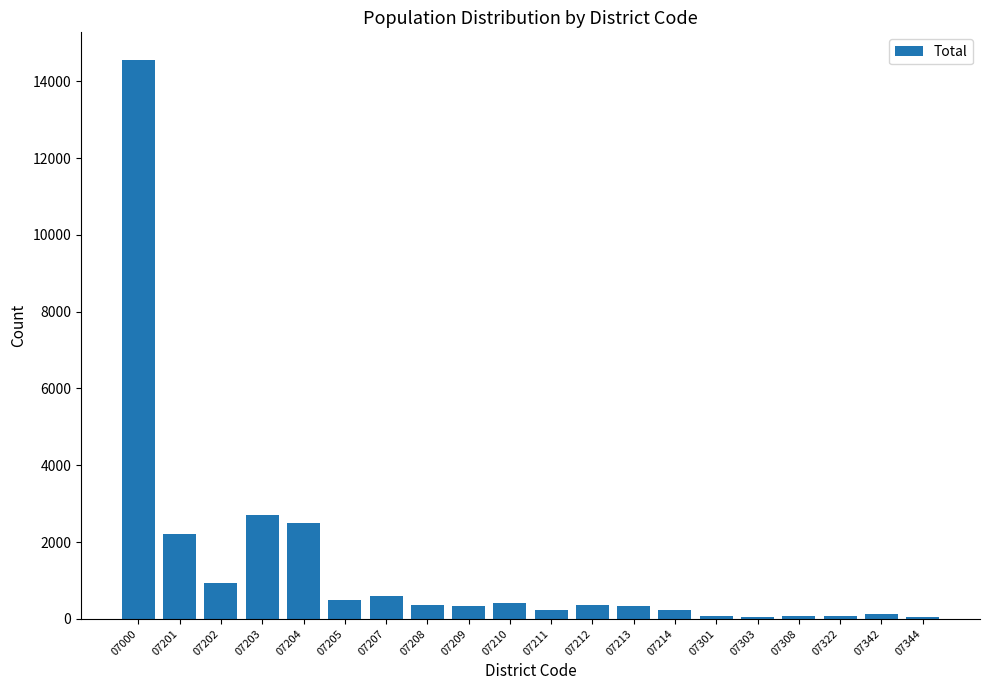

Between 07203 and 07205, which is larger?

07203